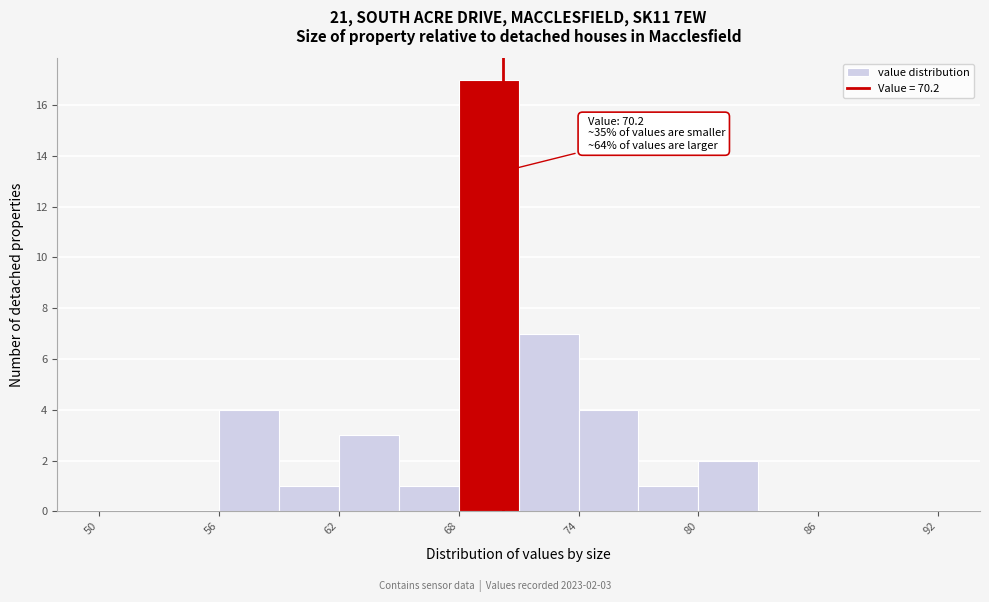

Read against the x-axis, roughly where is the centre of the tallest bar?

70